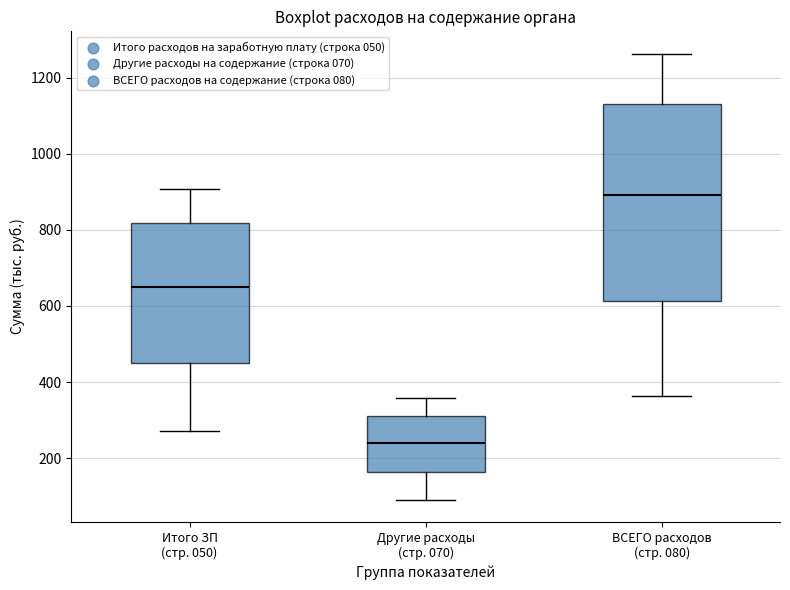

Reading left to right, transcribe this box plot: for each box, give where its median line is, the range the box spans, and where its two whiskers end, as read against the y-axis. The values are not printed on the chart, so give them approximately, as read against the axis.

Итого ЗП (стр. 050): median 640, box 460 to 820, whiskers 280 to 900
Другие расходы (стр. 070): median 240, box 160 to 320, whiskers 100 to 360
ВСЕГО расходов (стр. 080): median 900, box 620 to 1120, whiskers 360 to 1260